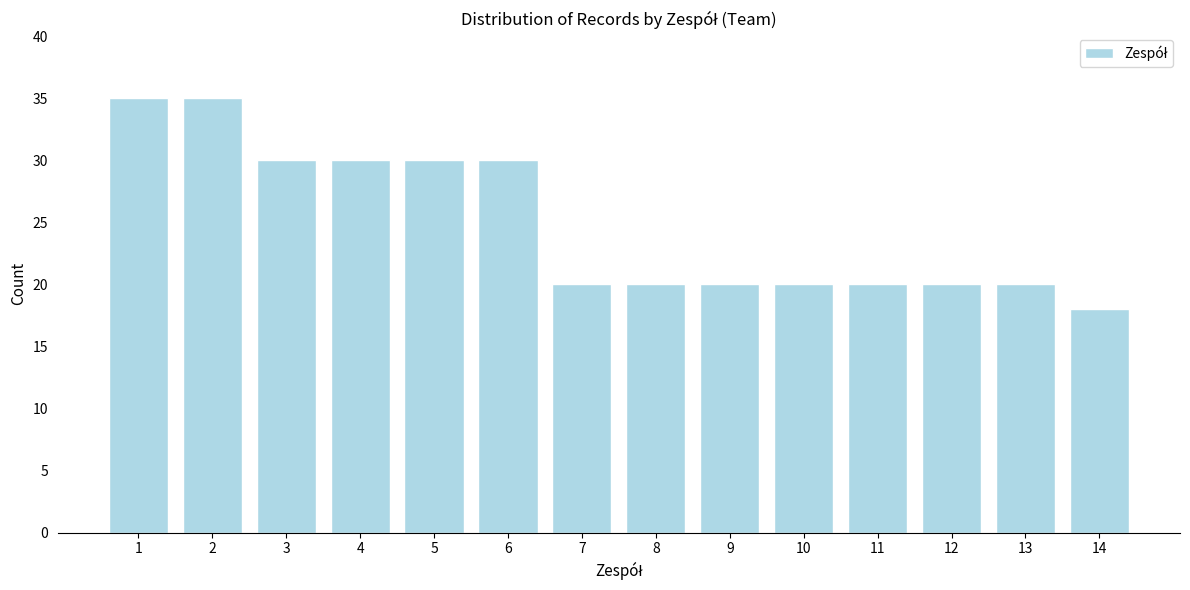

Reading right to left, extract all data points from this chart.

14=18	13=20	12=20	11=20	10=20	9=20	8=20	7=20	6=30	5=30	4=30	3=30	2=35	1=35